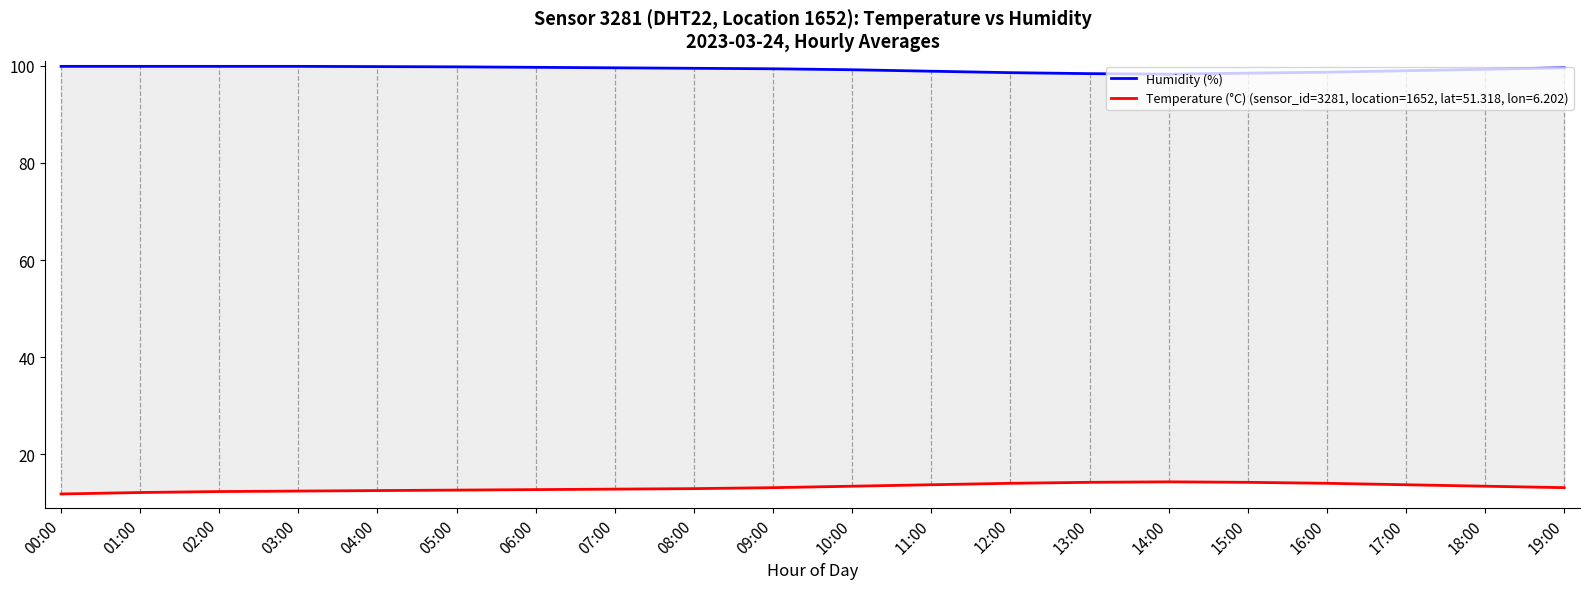

List the labels in order of value, largest first.

00:00, 01:00, 02:00, 03:00, 04:00, 05:00, 06:00, 07:00, 19:00, 08:00, 09:00, 18:00, 10:00, 17:00, 11:00, 16:00, 12:00, 15:00, 13:00, 14:00